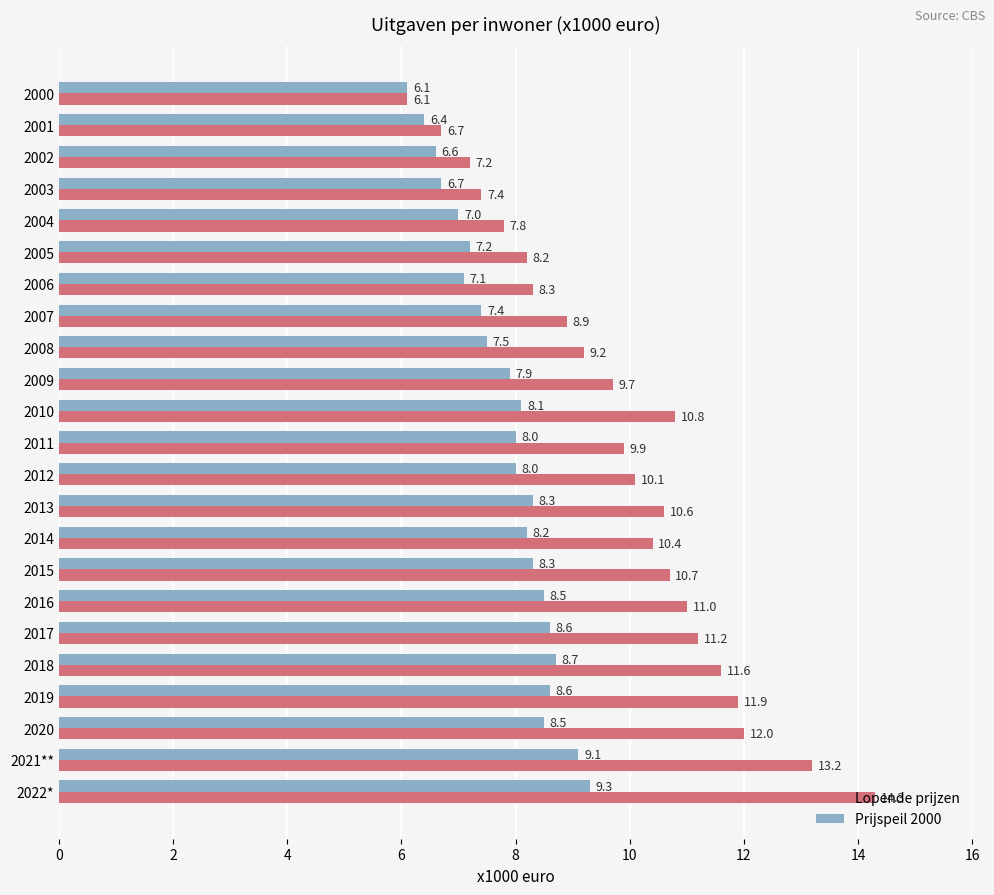

True or false: Lopende prijzen has a value of 2.2 at 2012.

False